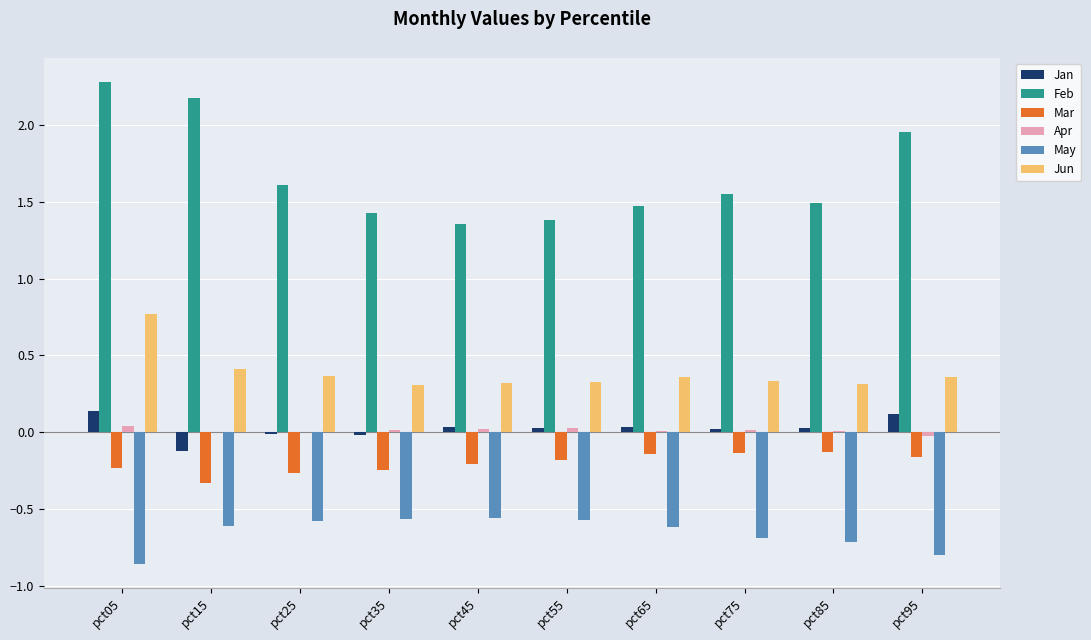

At which label does Feb reach its peak?

pct05